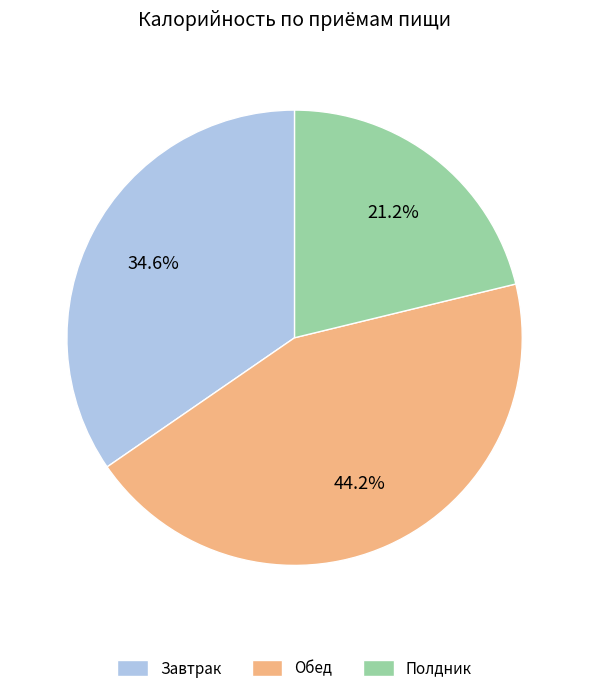

Between Полдник and Завтрак, which is larger?

Завтрак